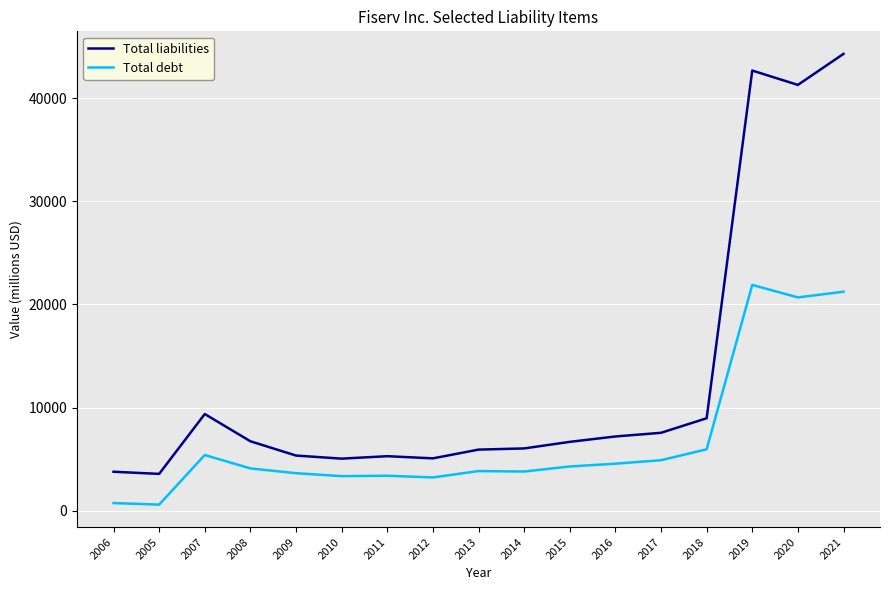

Where is Total liabilities nearest to the value 23936?

2007